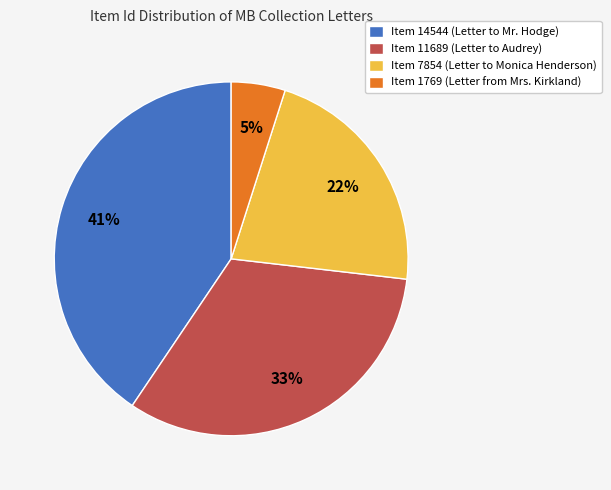

To the nearest percent, what is the difference between the Item 11689 and Item 1769 slice percentages?

28%